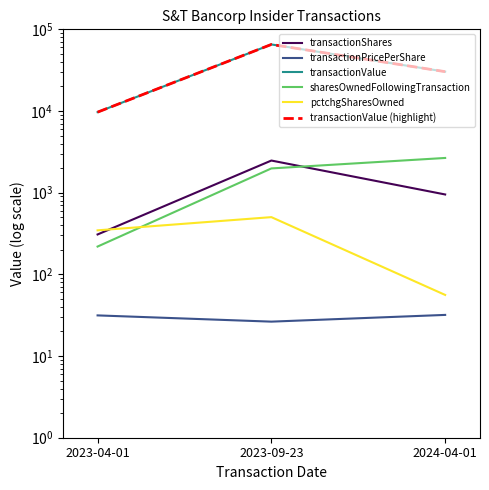

At which label does sharesOwnedFollowingTransaction reach its minimum?

2023-04-01